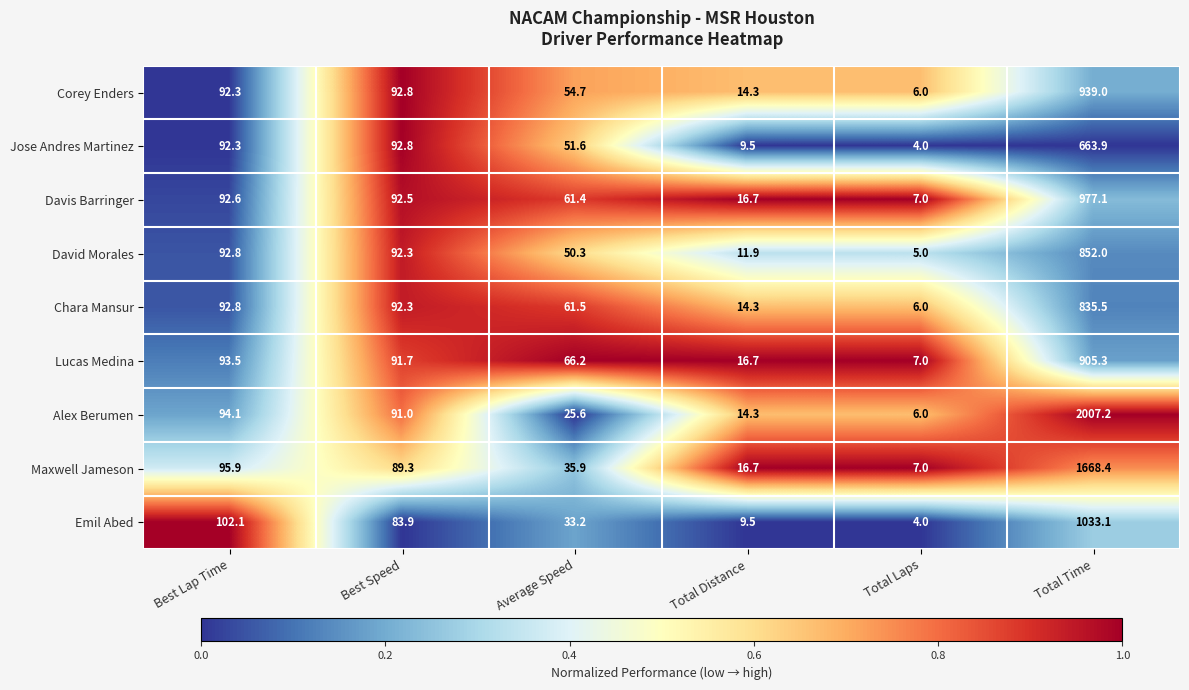

Which series changed the most between Total Distance and Total Time?

Alex Berumen